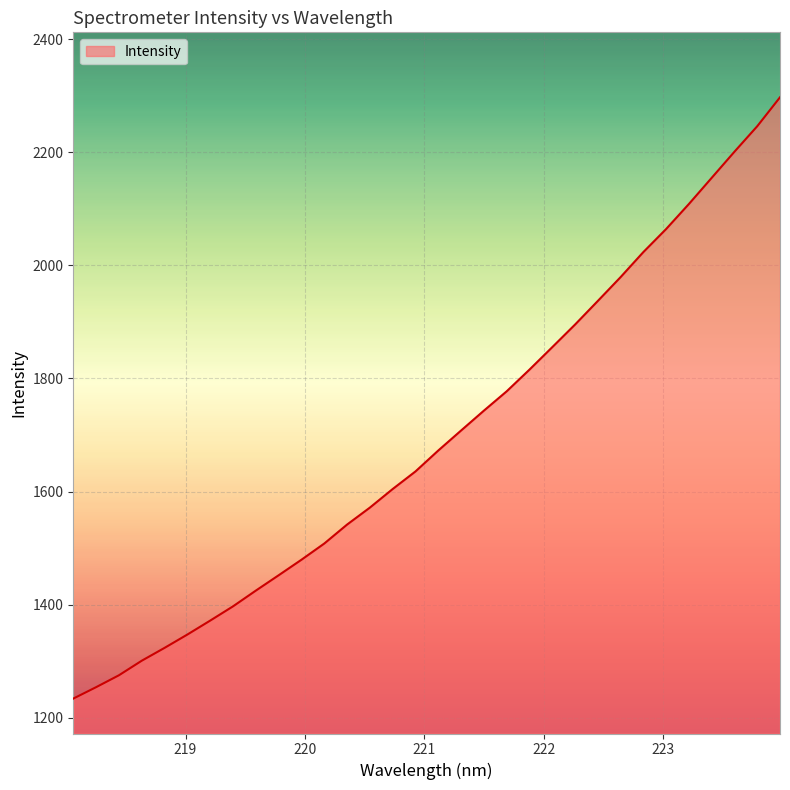

What is the minimum value shown in the chart?

1234.0